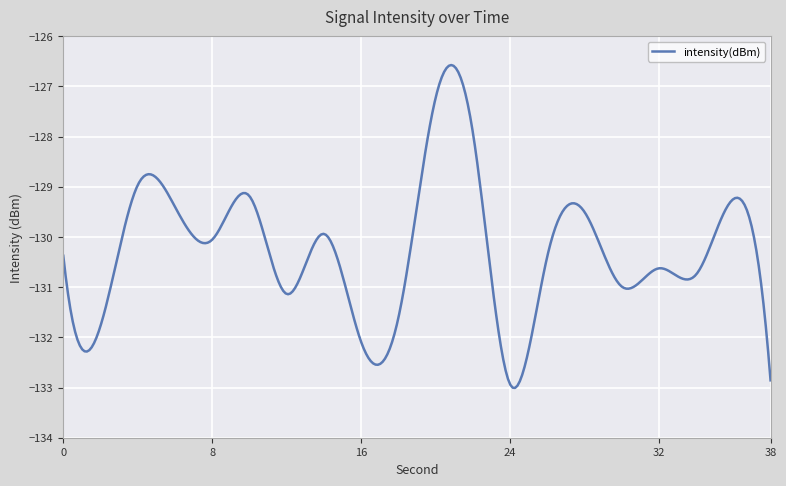

What is the minimum value shown in the chart?

-133.0